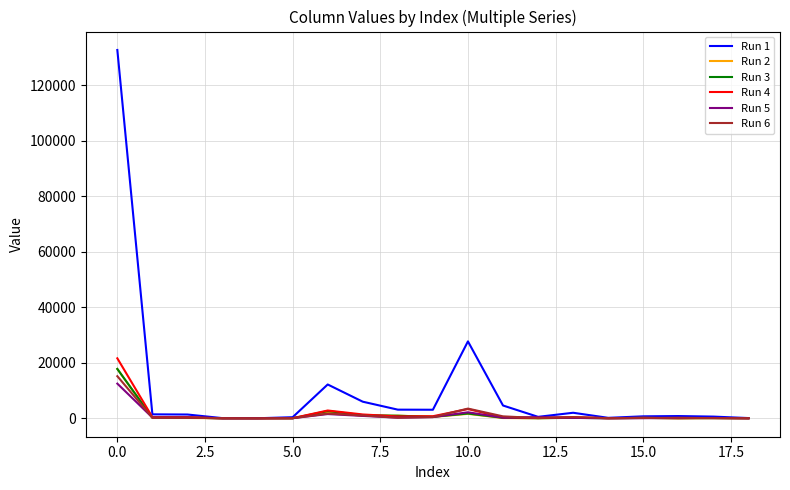

Which series has the widest spread of values?

Run 1